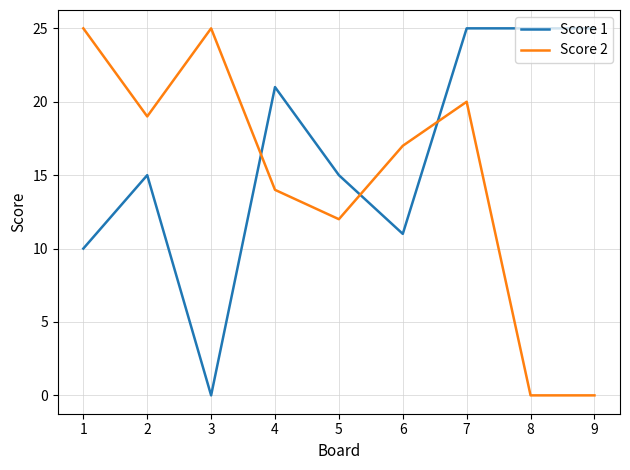

Count the number of data series in this chart.

2